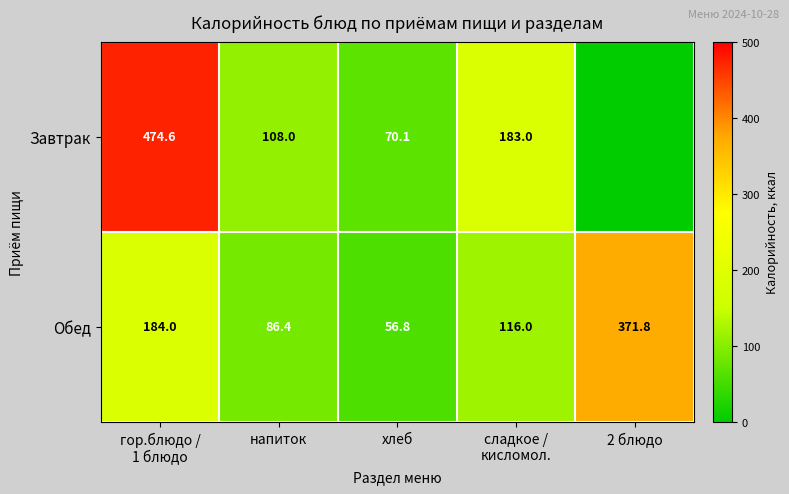

How many categories are shown in the chart?

5